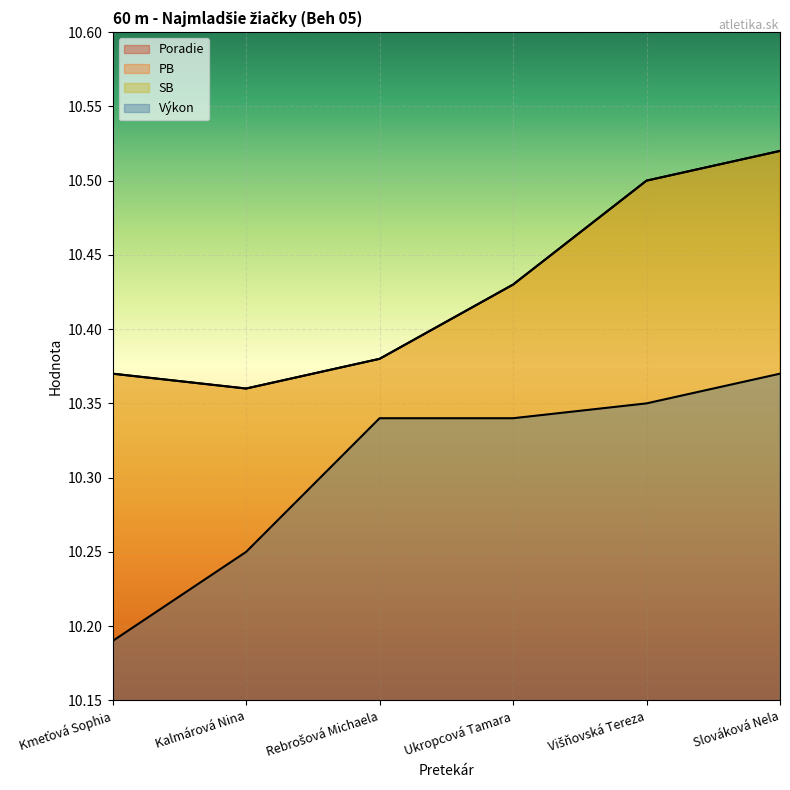

The Poradie series shows 1.4 at Kmeťová Sophia. True or false?

False